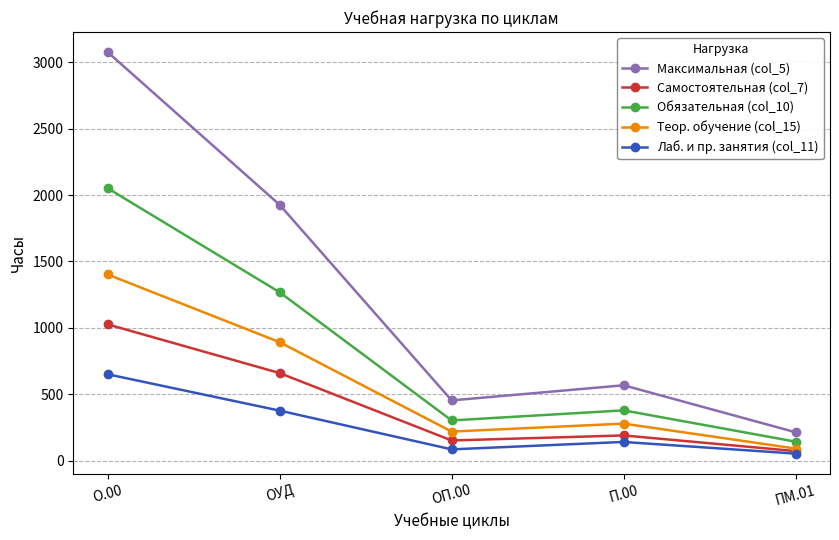

Reading right to left, list all the values displayed in this chart.

Максимальная (col_5): ПМ.01=213	П.00=567	ОП.00=453	ОУД=1927	О.00=3078
Самостоятельная (col_7): ПМ.01=71	П.00=189	ОП.00=151	ОУД=659	О.00=1026
Обязательная (col_10): ПМ.01=142	П.00=378	ОП.00=302	ОУД=1268	О.00=2052
Теор. обучение (col_15): ПМ.01=90	П.00=278	ОП.00=218	ОУД=892	О.00=1402
Лаб. и пр. занятия (col_11): ПМ.01=52	П.00=140	ОП.00=84	ОУД=376	О.00=650